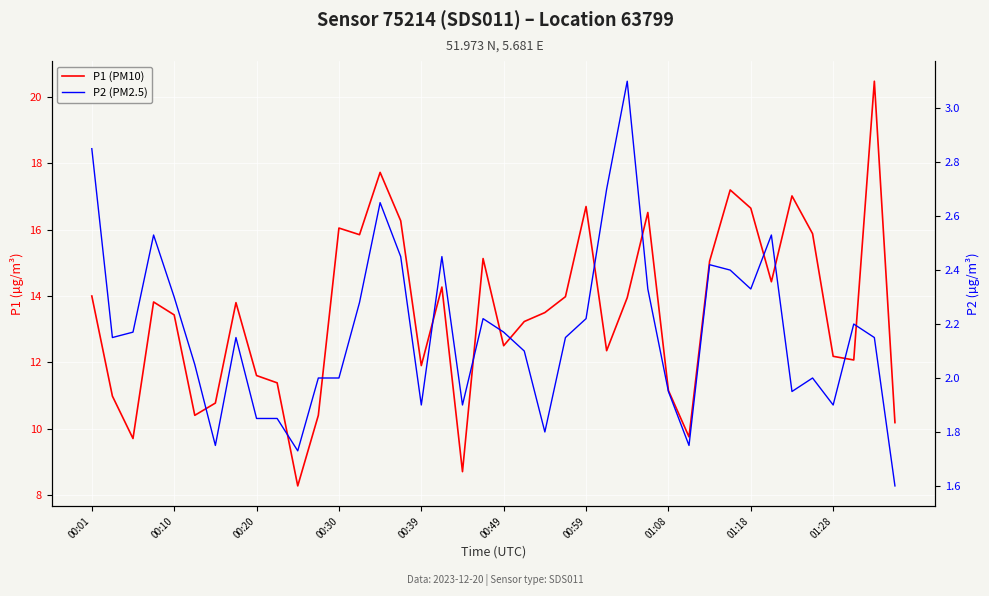

True or false: P1 (PM10) and P2 (PM2.5) intersect in this chart.

False